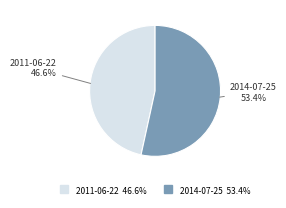

To the nearest percent, what is the difference between the 2011-06-22 and 2014-07-25 slice percentages?

7%